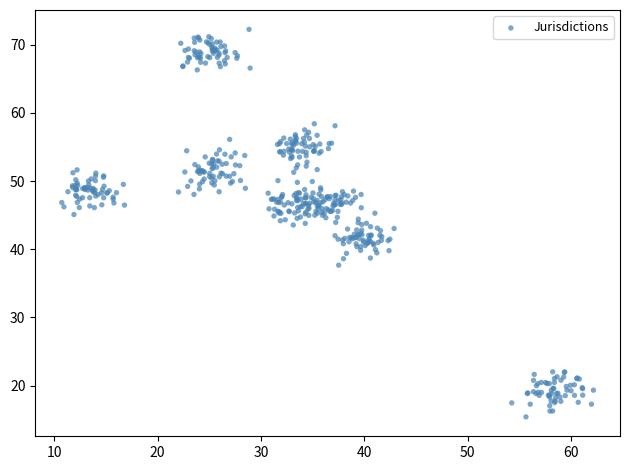

What is the range of X values (max minus min)?

51.4